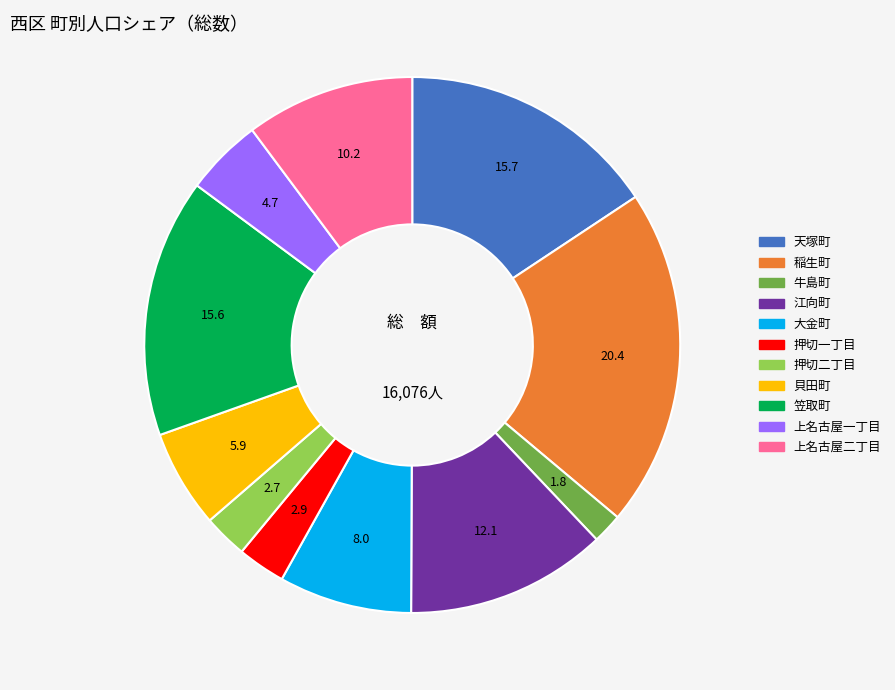

Which has a higher value, 稲生町 or 天塚町?

稲生町